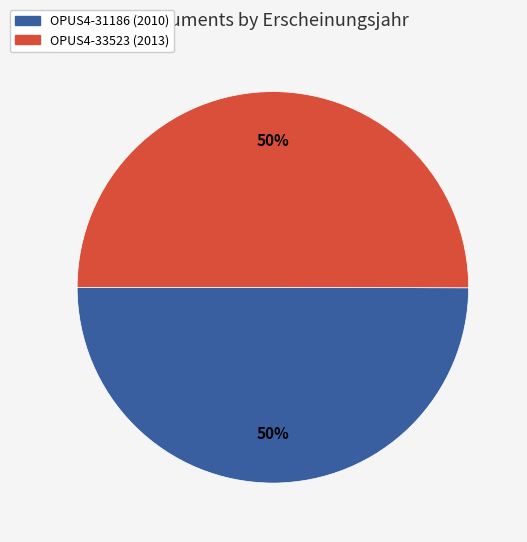

Is it true that OPUS4-31186 (2010) is 50% of the pie?

True